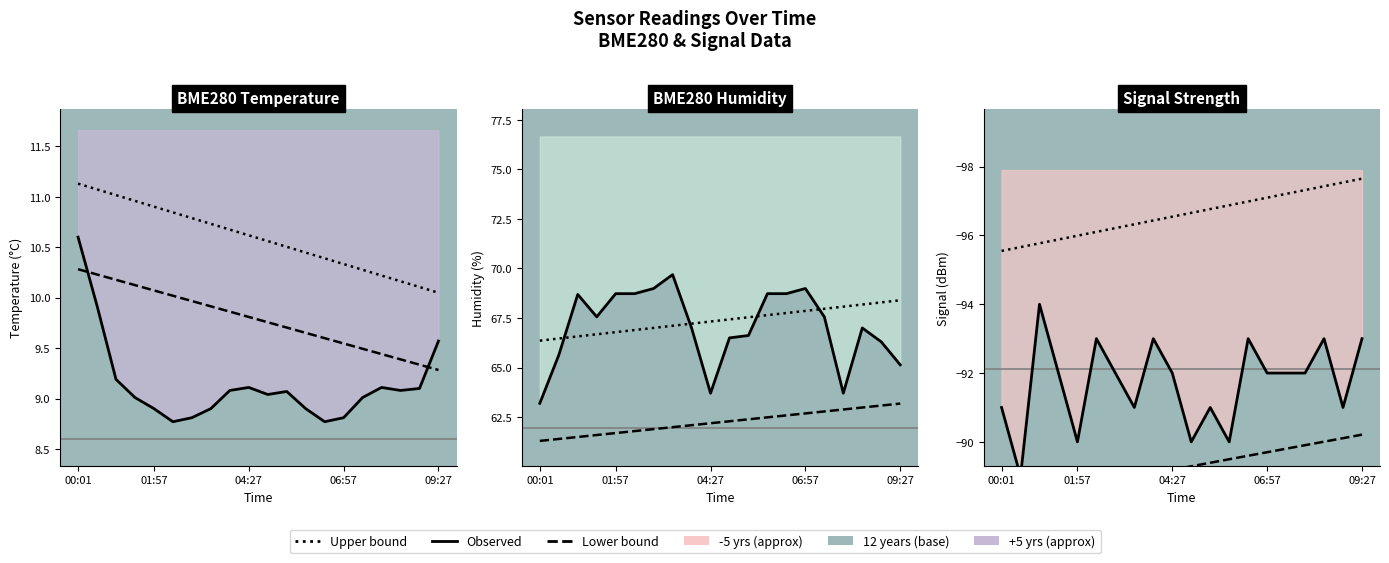

What is the sum of all Lower bound values?

-1784.8